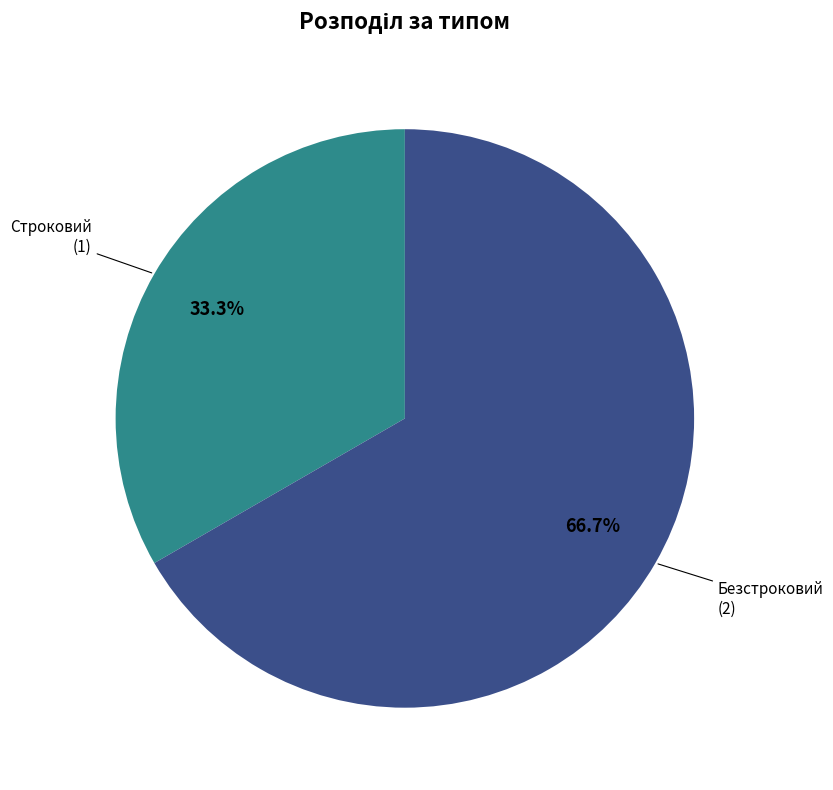

Rank the categories by value from highest to lowest.

Безстроковий, Строковий